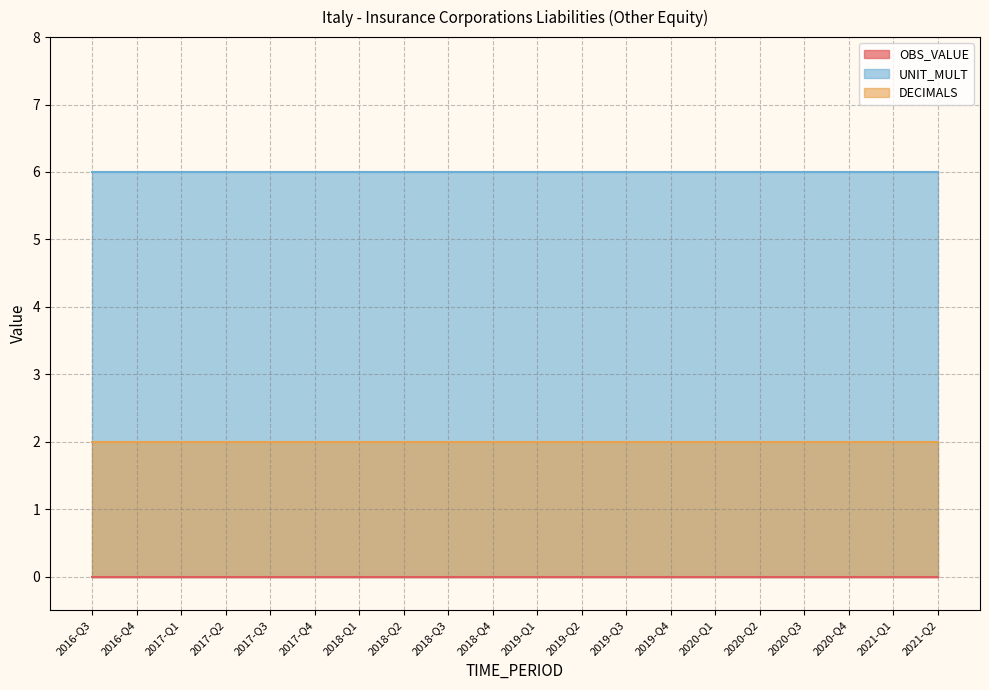

True or false: OBS_VALUE and UNIT_MULT cross at least once.

False